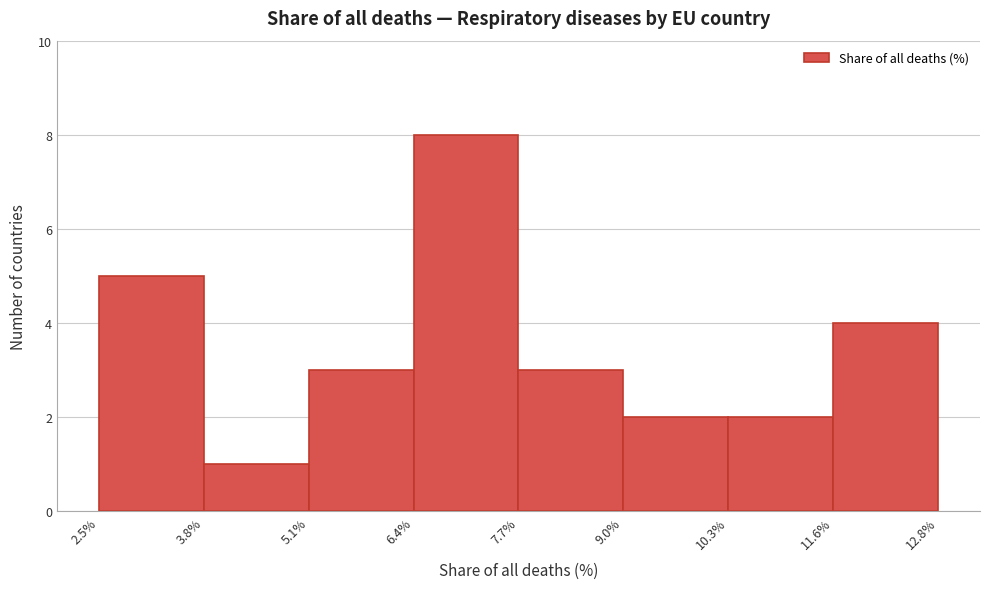

Which range on the x-axis has the tallest bar?

6.4% to 7.7%